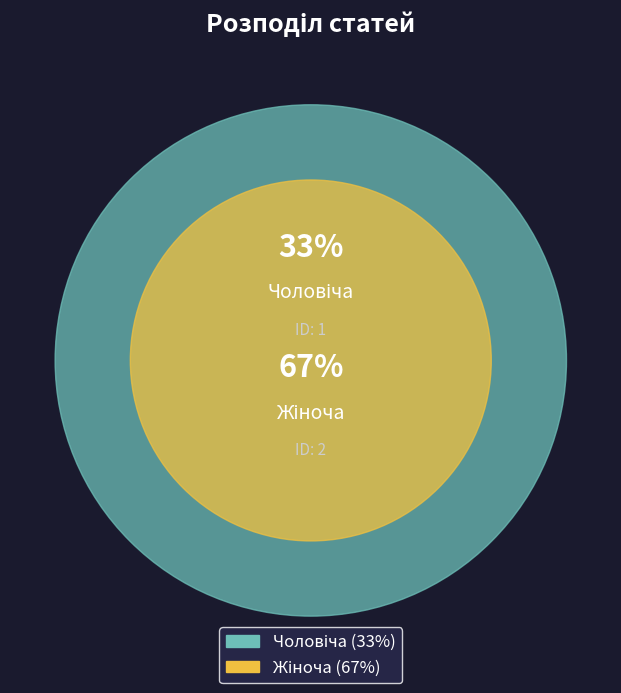

Rank the categories by value from lowest to highest.

Чоловіча, Жіноча